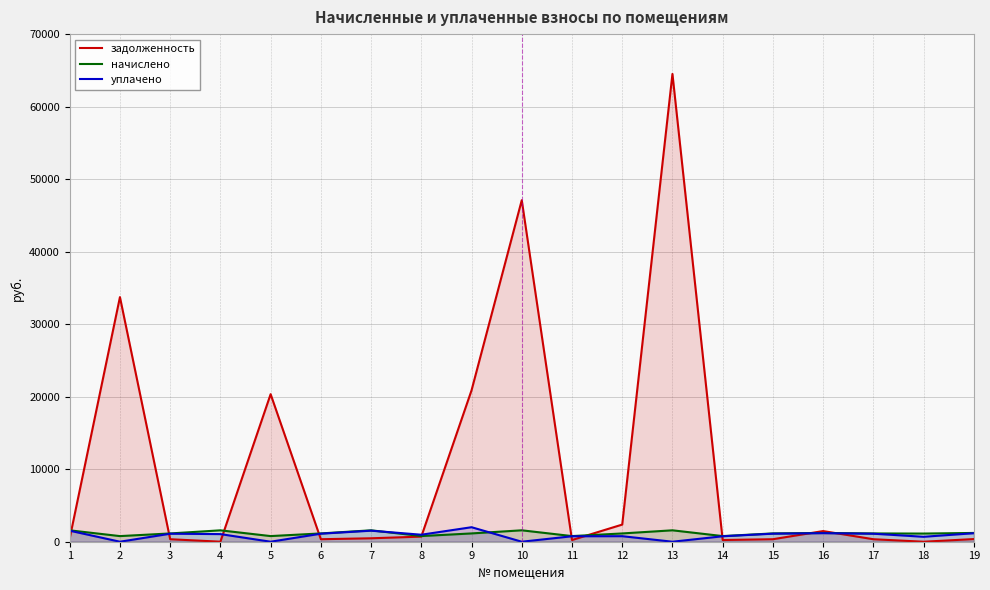

The value of начислено at 19 is 410.9. True or false?

False